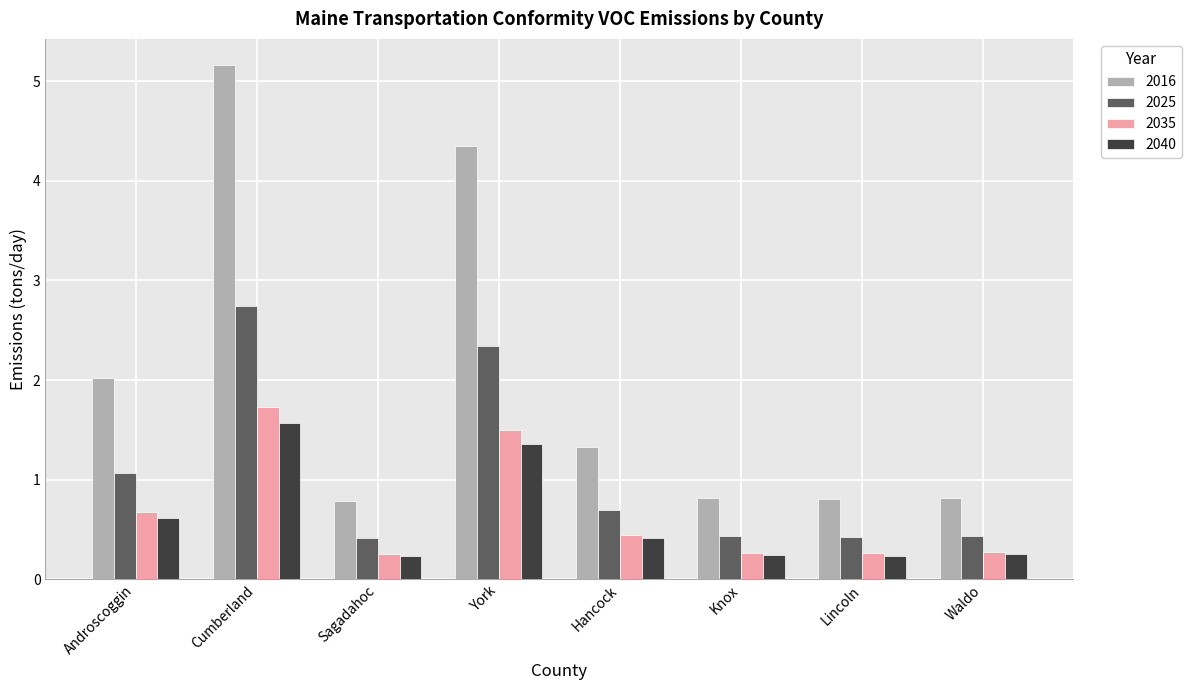

At which label is 2025 closest to 1?

Androscoggin